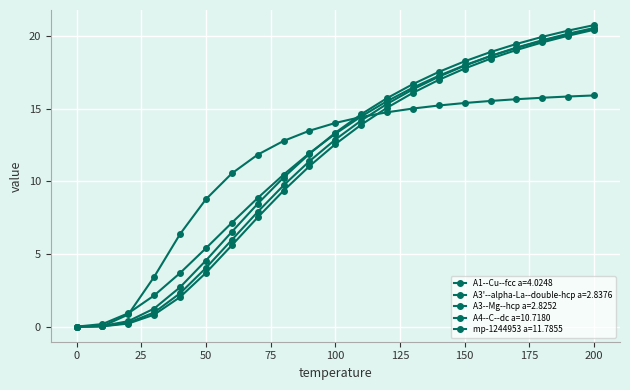

What is the average value of the mp-1244953 a=11.7855 series?

11.6